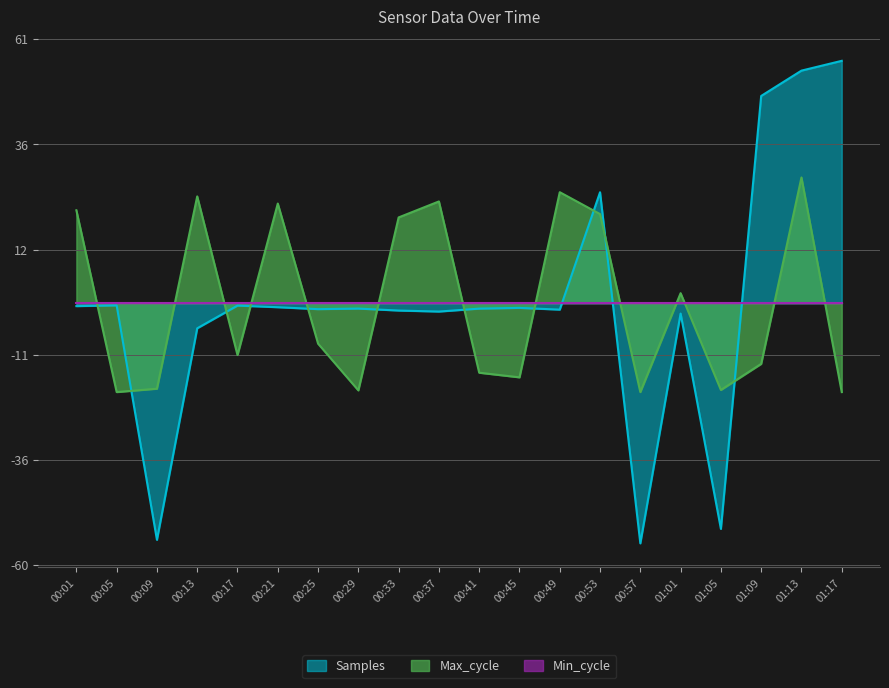

How many intersections are there between Max_cycle and Samples?

11